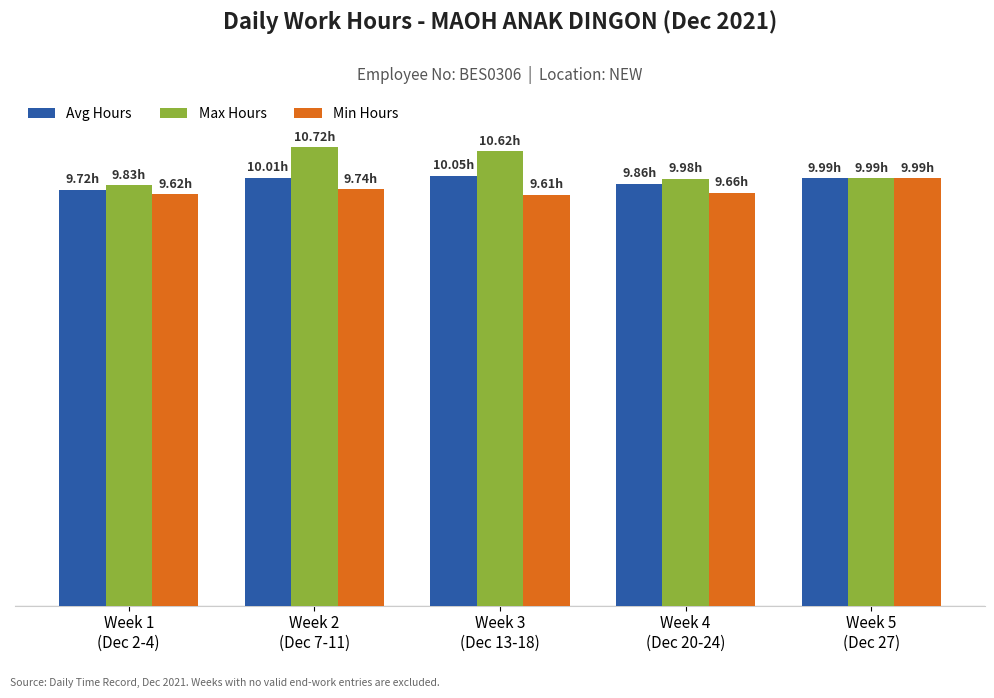

Reading right to left, transcribe all the data shown in this chart.

Avg Hours: Week 5
(Dec 27)=10.0	Week 4
(Dec 20-24)=9.9	Week 3
(Dec 13-18)=10.1	Week 2
(Dec 7-11)=10.0	Week 1
(Dec 2-4)=9.7
Max Hours: Week 5
(Dec 27)=10.0	Week 4
(Dec 20-24)=10.0	Week 3
(Dec 13-18)=10.6	Week 2
(Dec 7-11)=10.7	Week 1
(Dec 2-4)=9.8
Min Hours: Week 5
(Dec 27)=10.0	Week 4
(Dec 20-24)=9.7	Week 3
(Dec 13-18)=9.6	Week 2
(Dec 7-11)=9.7	Week 1
(Dec 2-4)=9.6